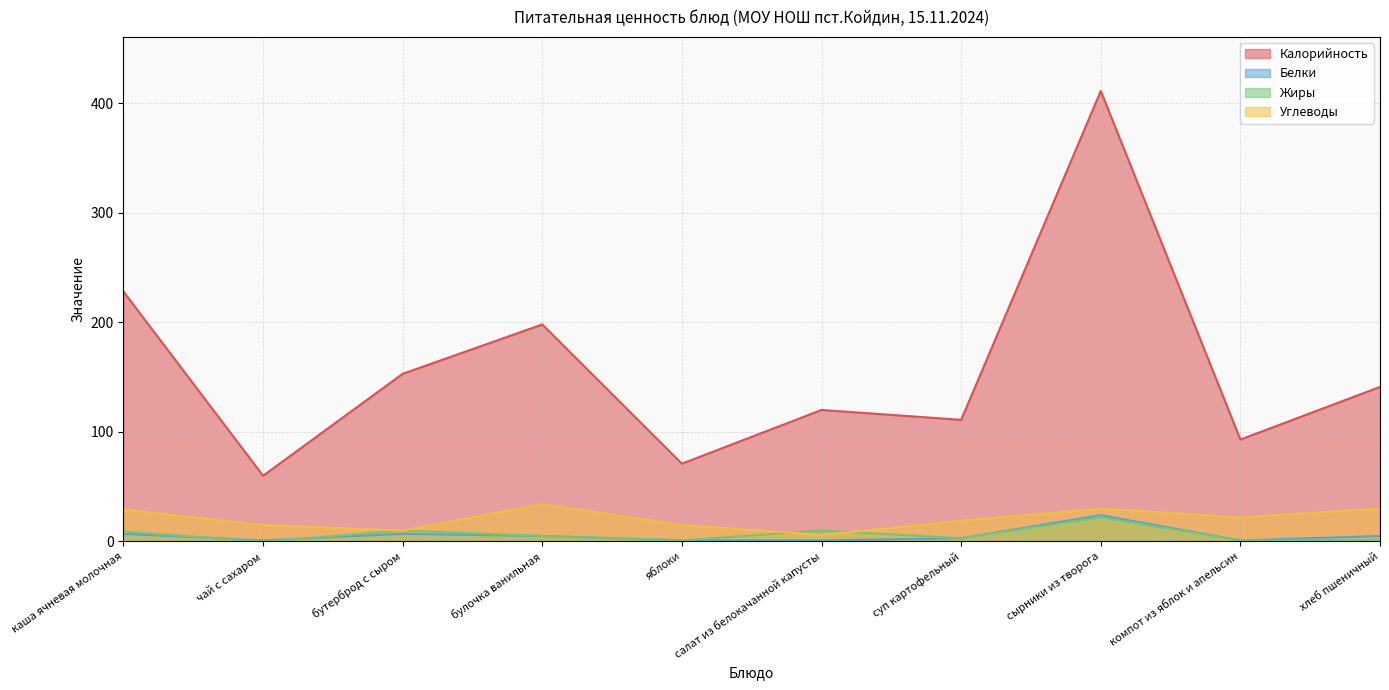

At which category does the chart reach its minimum across all series?

чай с сахаром